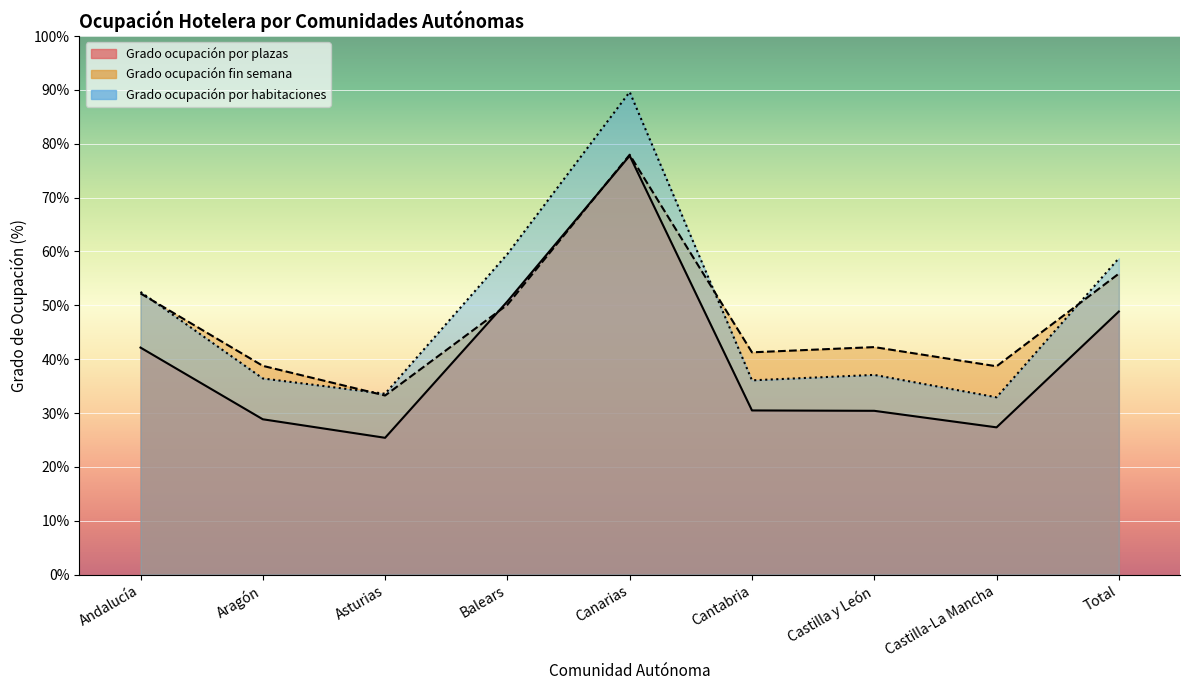

How many data points does each series have?

9